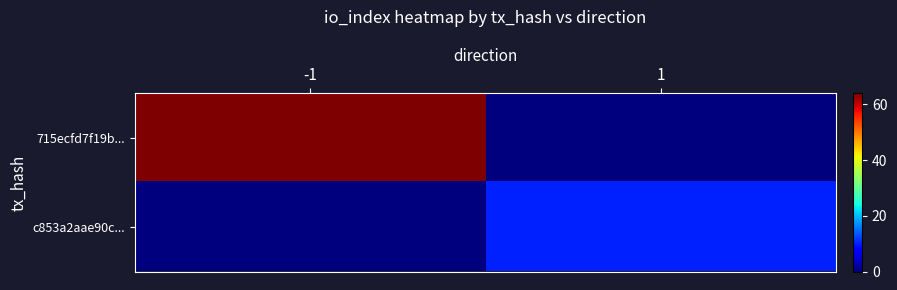

At -1, list the series in order from largest to smallest.

715ecfd7f19b..., c853a2aae90c...